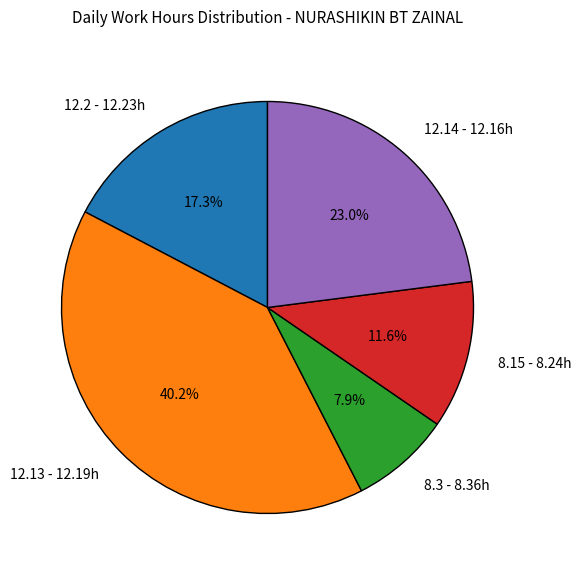

Is there a majority slice in this chart?

No